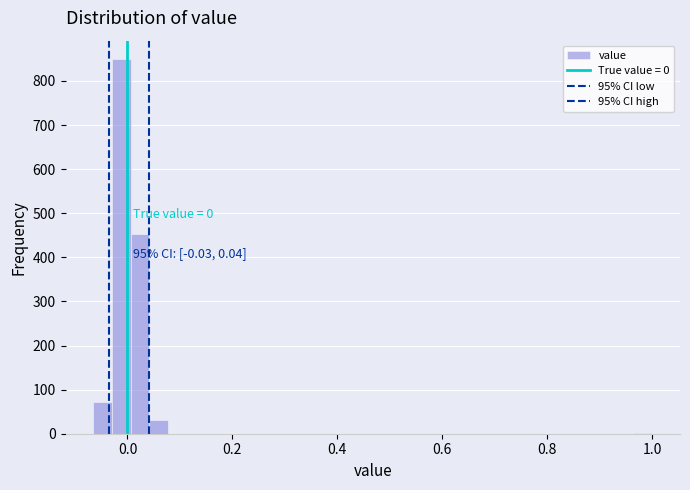

Around what value on the x-axis is the tallest bar? Give the approximate position of its centre, as read against the axis.

-0.02